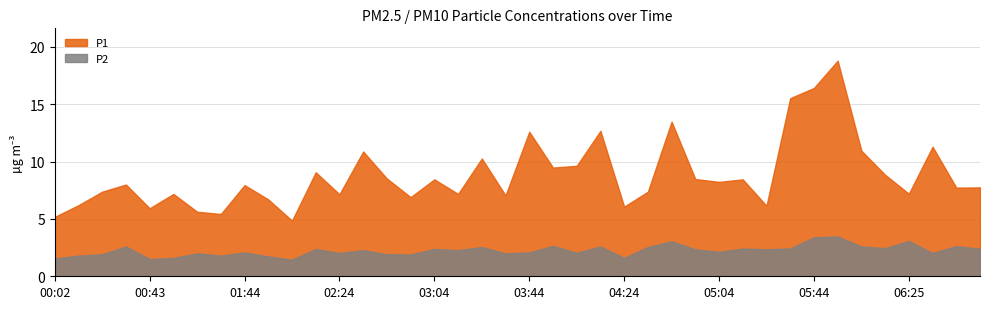

What is the total value across all series at 5?

8.8